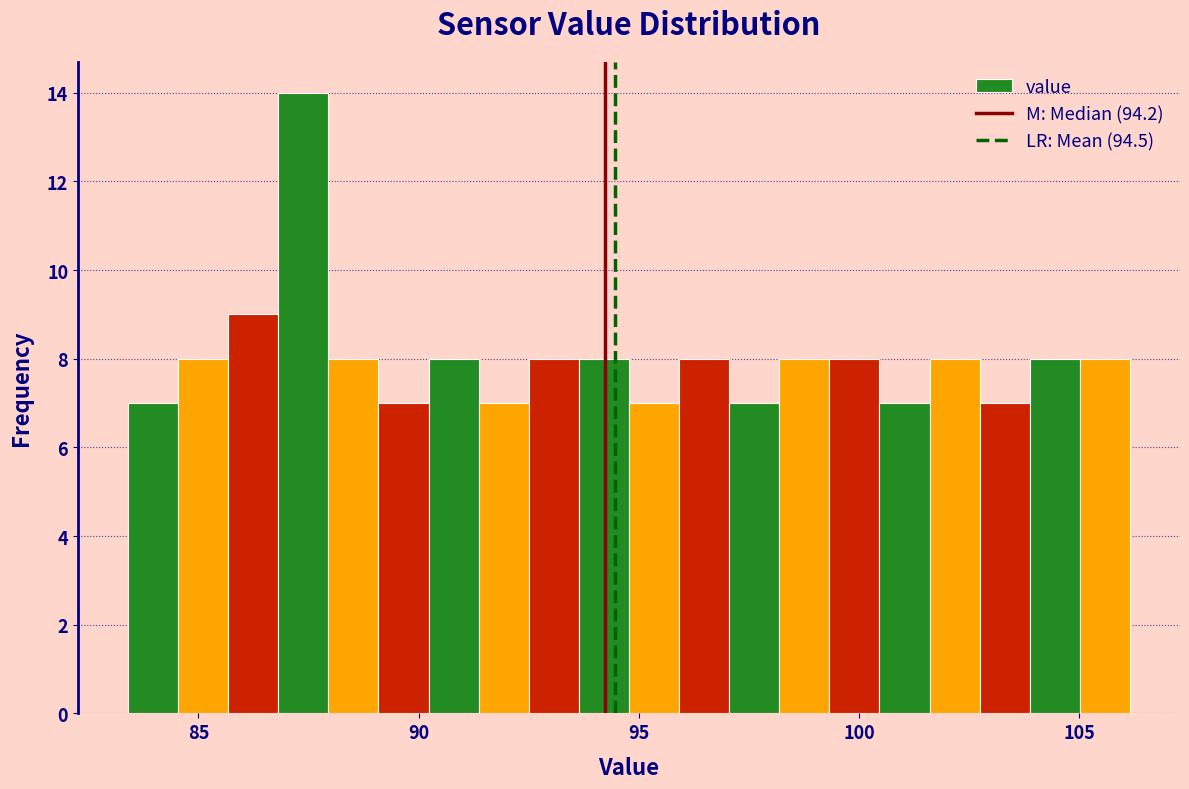

Read against the x-axis, roughly where is the centre of the tallest bar?

87.5